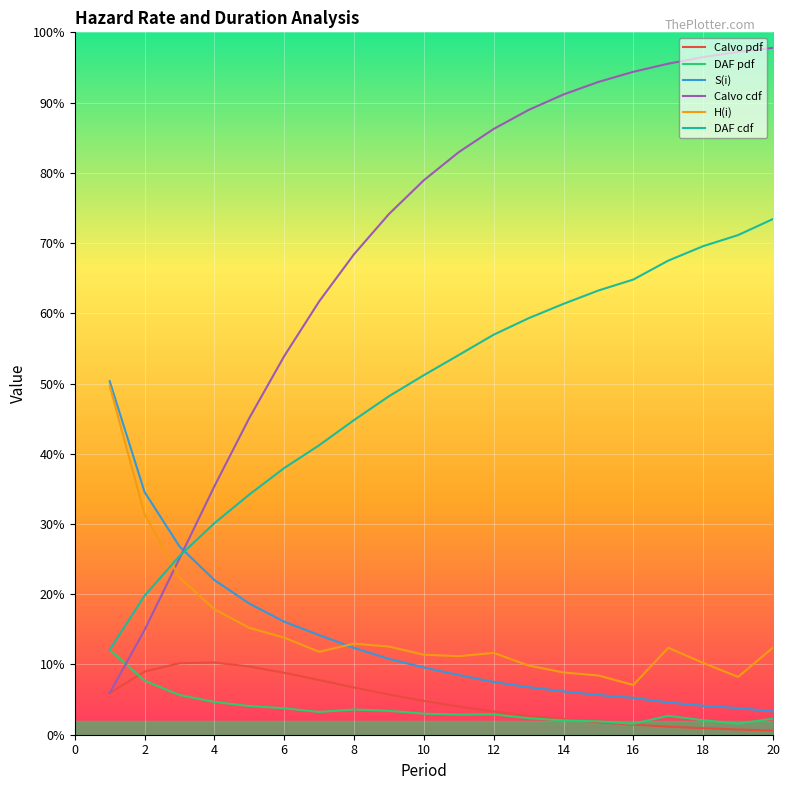

Does the chart have visible grid lines?

Yes